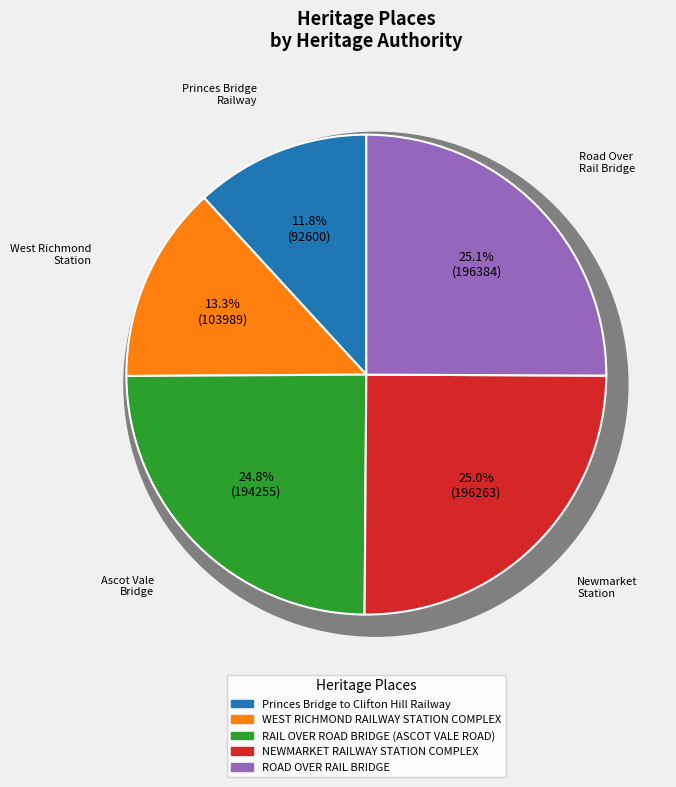

What is the largest slice in the pie chart?

ROAD OVER RAIL BRIDGE